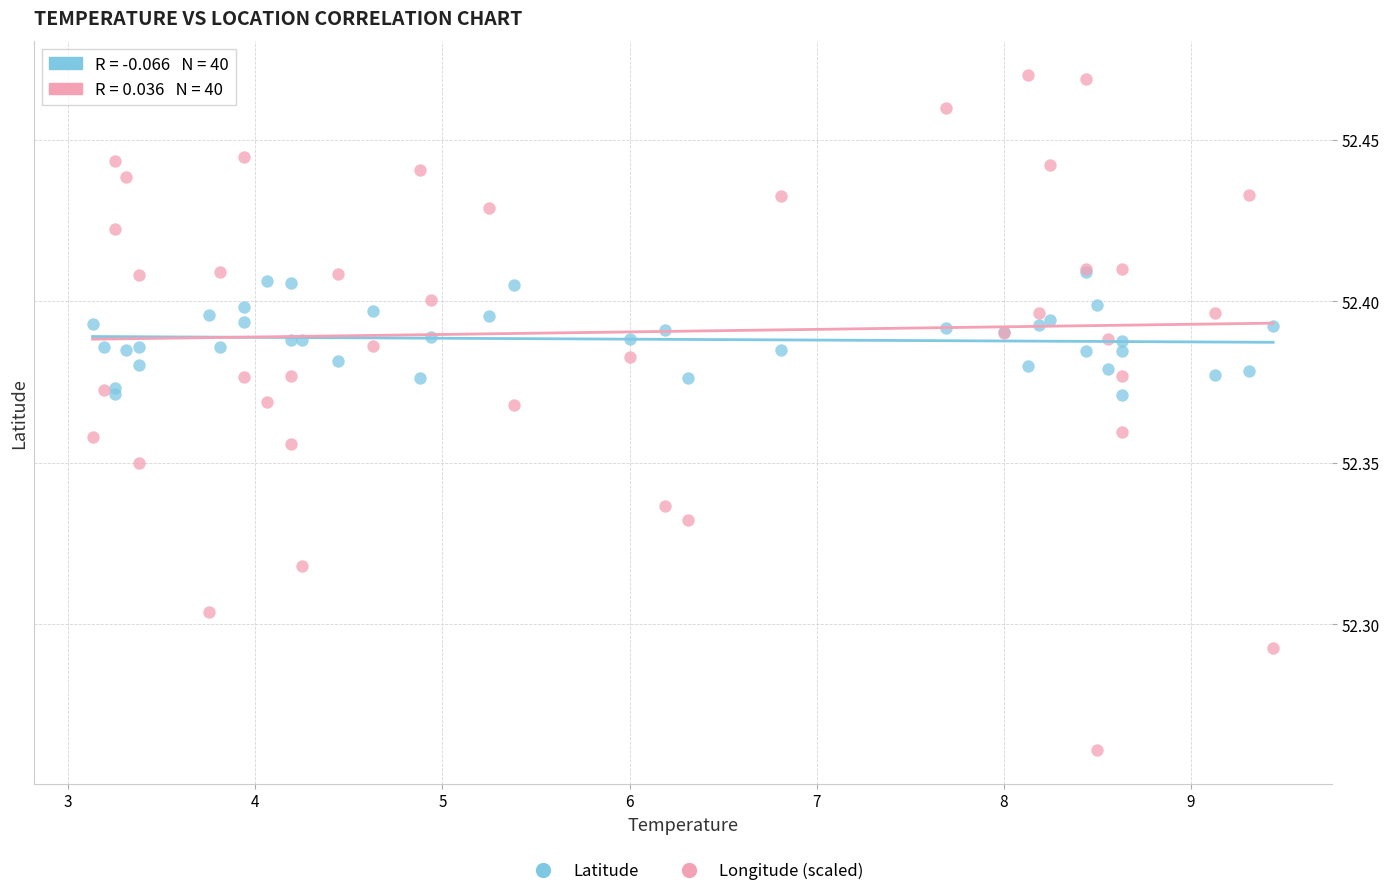

Which series has the widest spread of Y values?

Longitude (scaled)